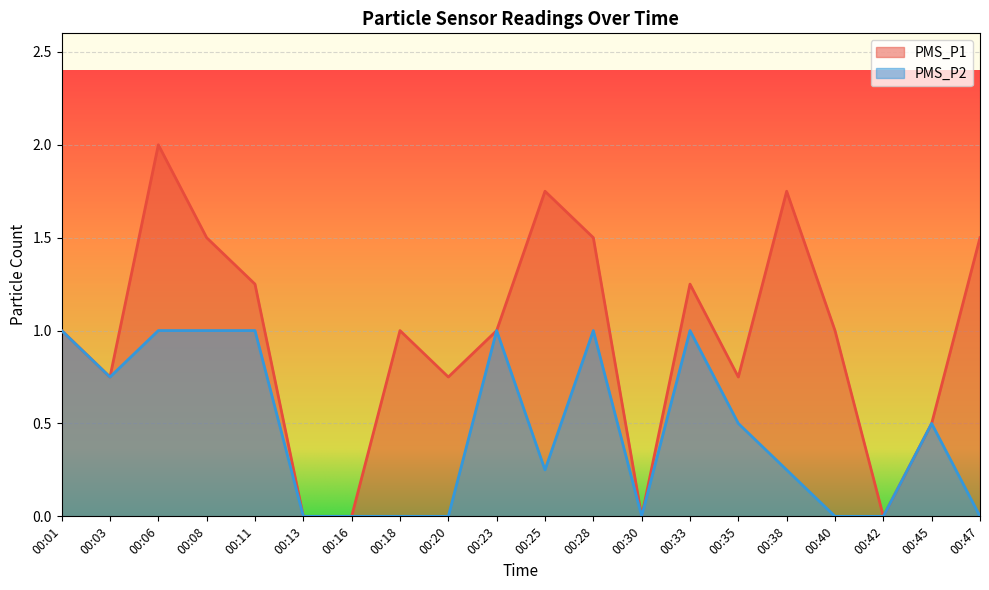

How many data points does each series have?

20